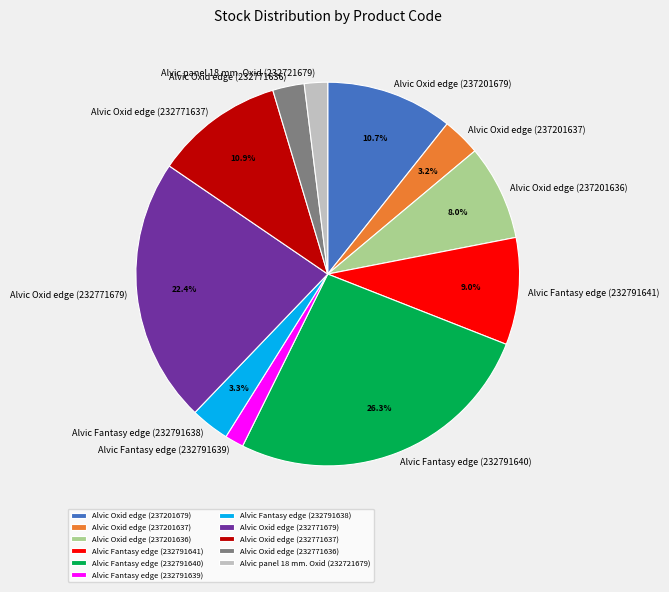

The Alvic Oxid edge (232771636) slice represents 16% of the pie. True or false?

False